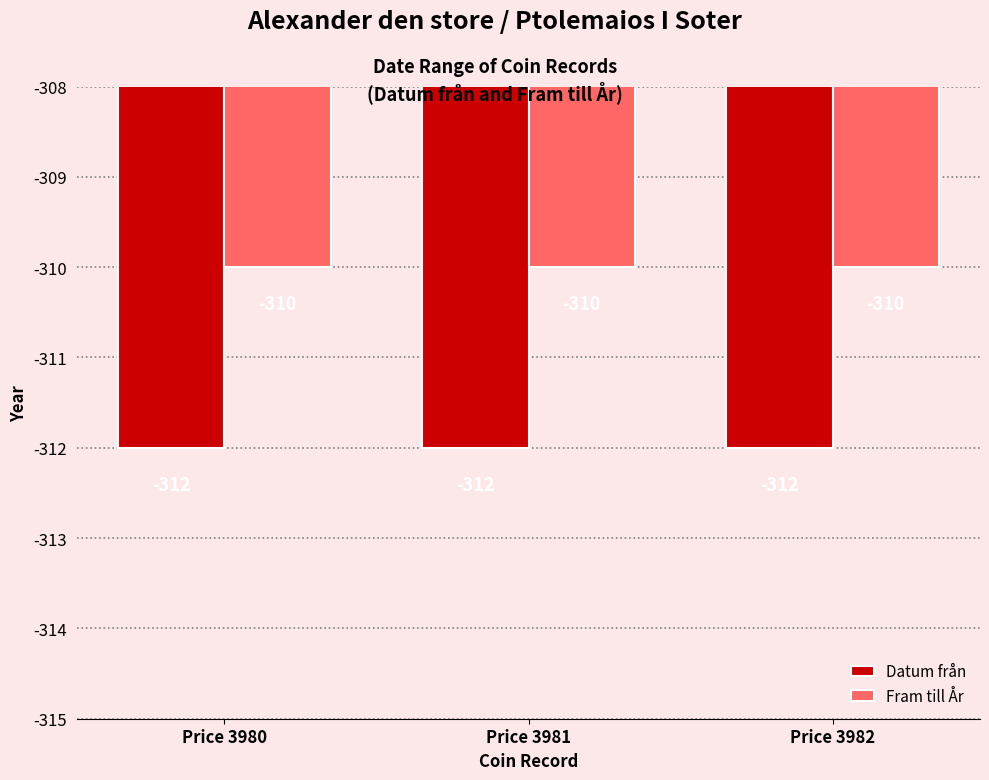

How many bars are there in total?

6